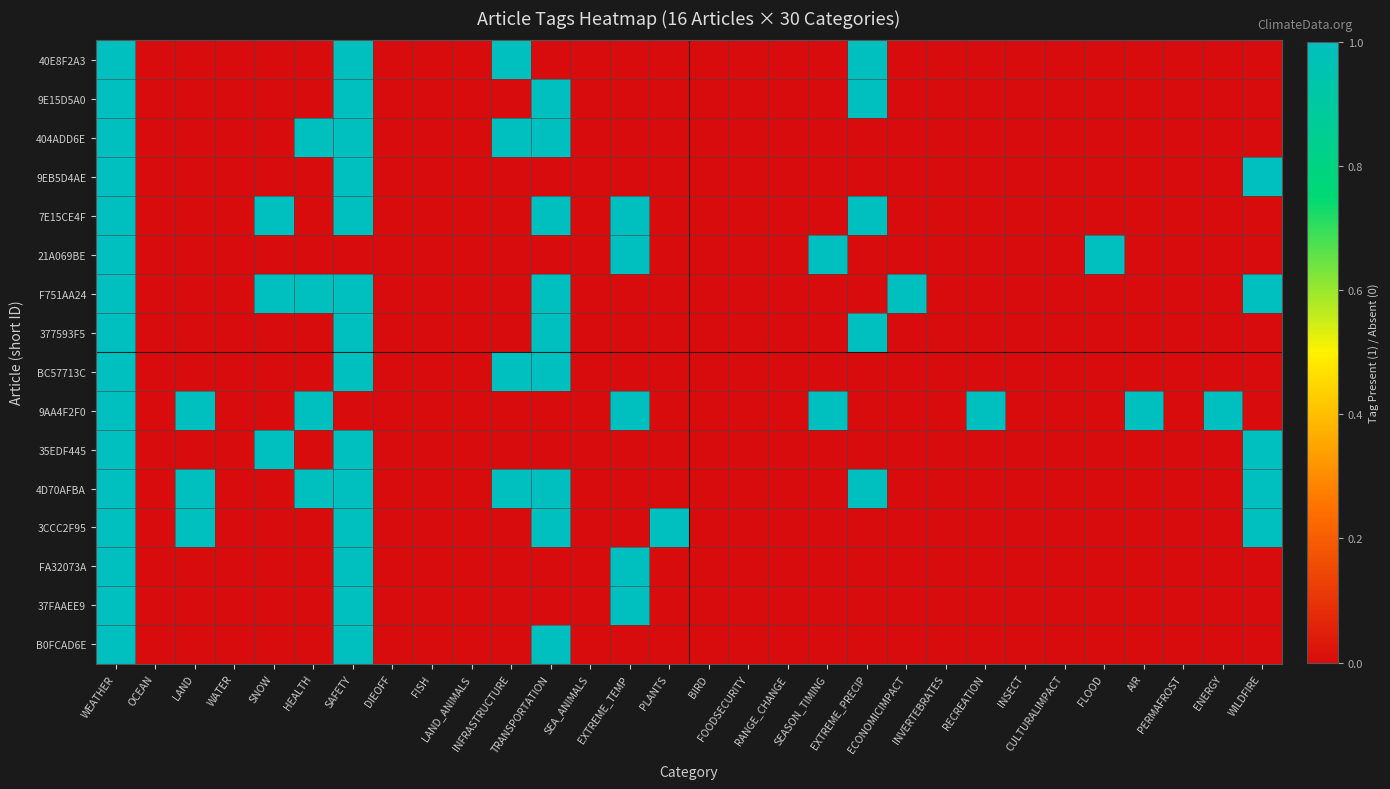

How many series are shown in this chart?

16